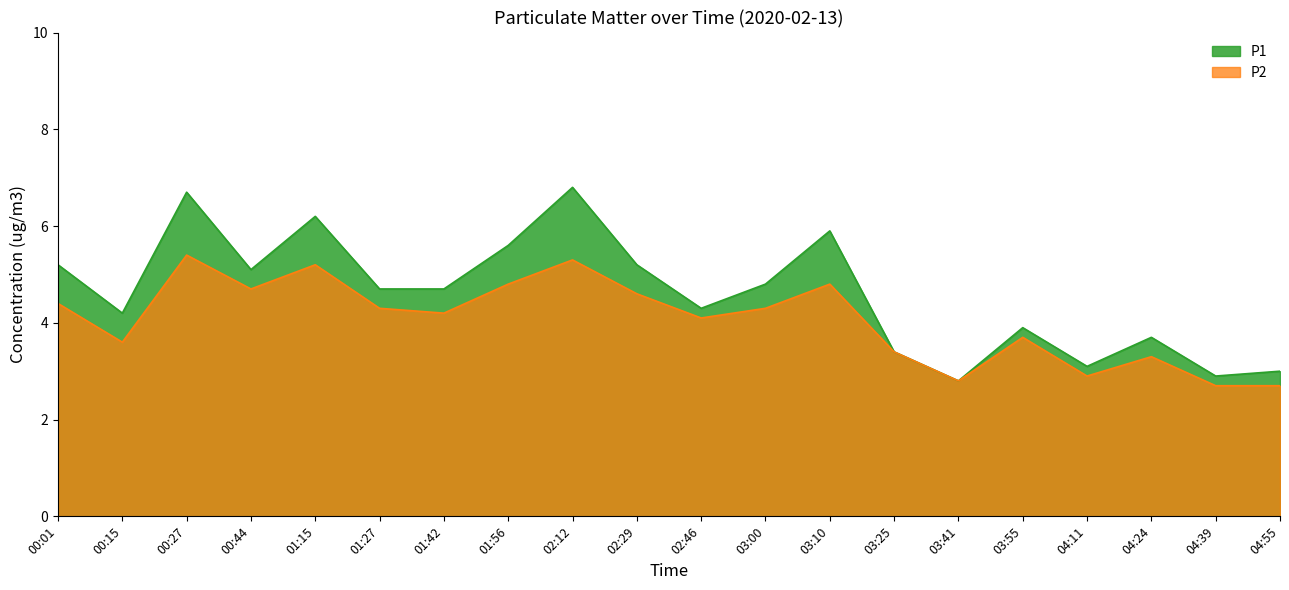

How many series are shown in this chart?

2